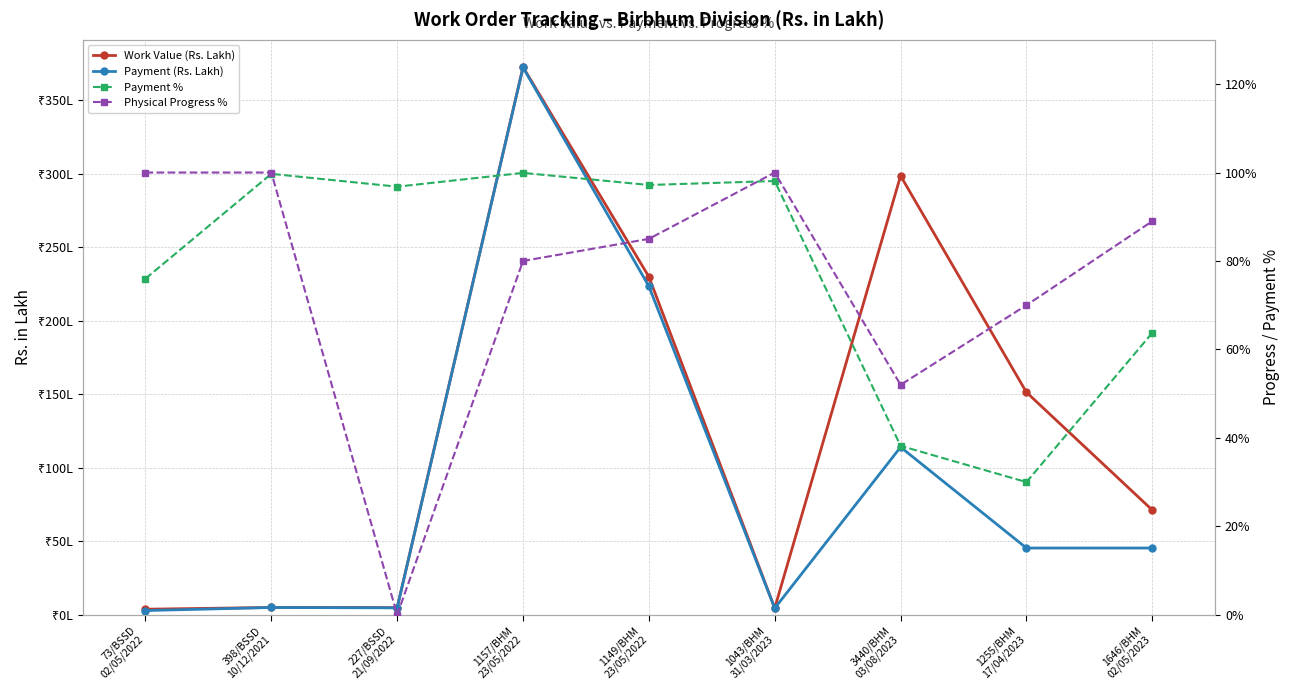

The Physical Progress % series shows 100.0 at 73/BSSD
02/05/2022. True or false?

True